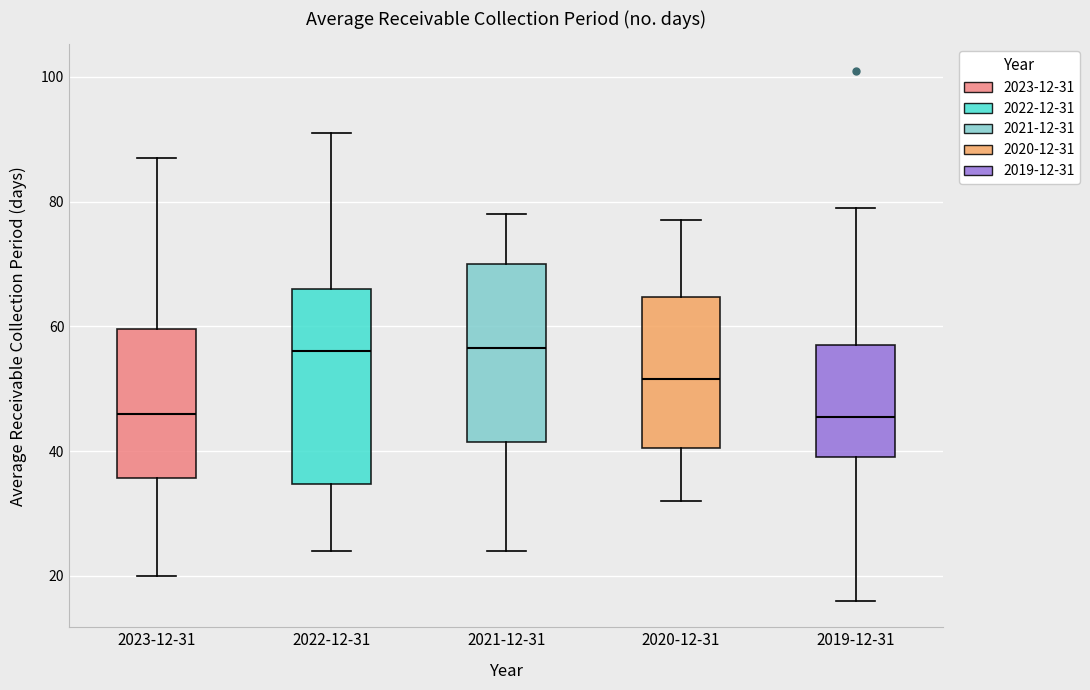

Where is the lower edge of the box for 2019-12-31 on the y-axis? The values are not printed on the chart, so give them approximately, as read against the axis.

40